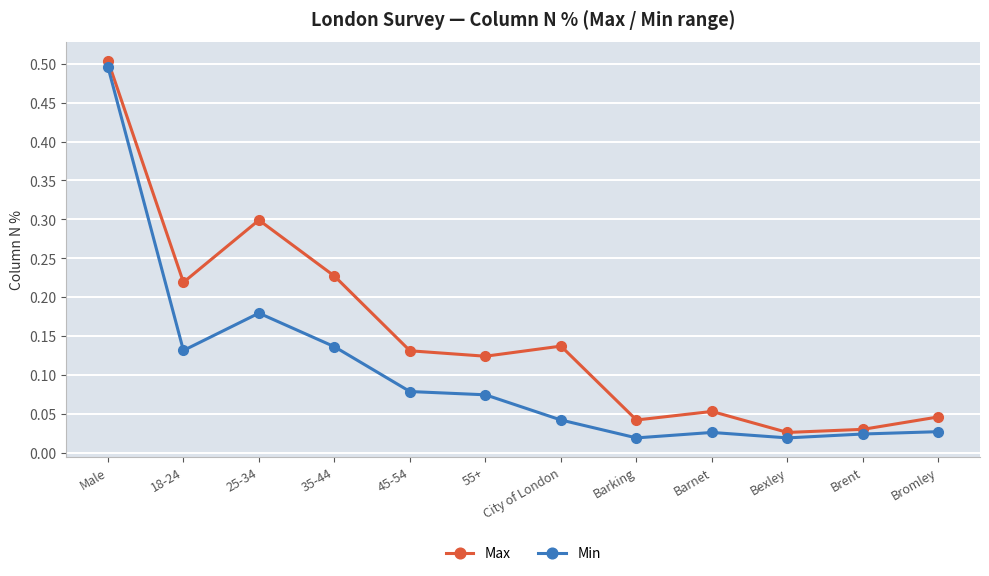

How many data points does each series have?

12